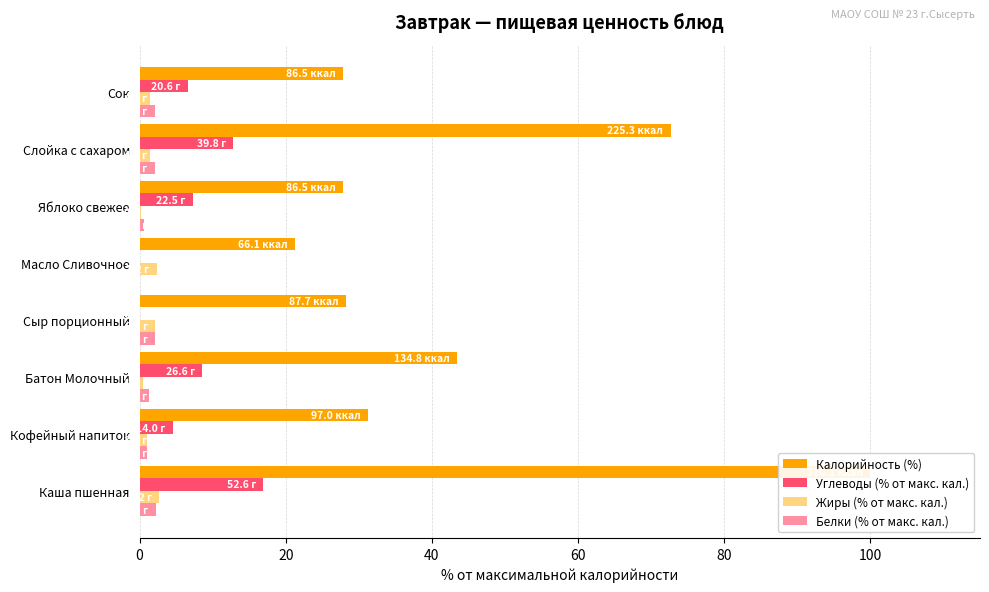

Which series has the largest total across all categories?

Калорийность (%)